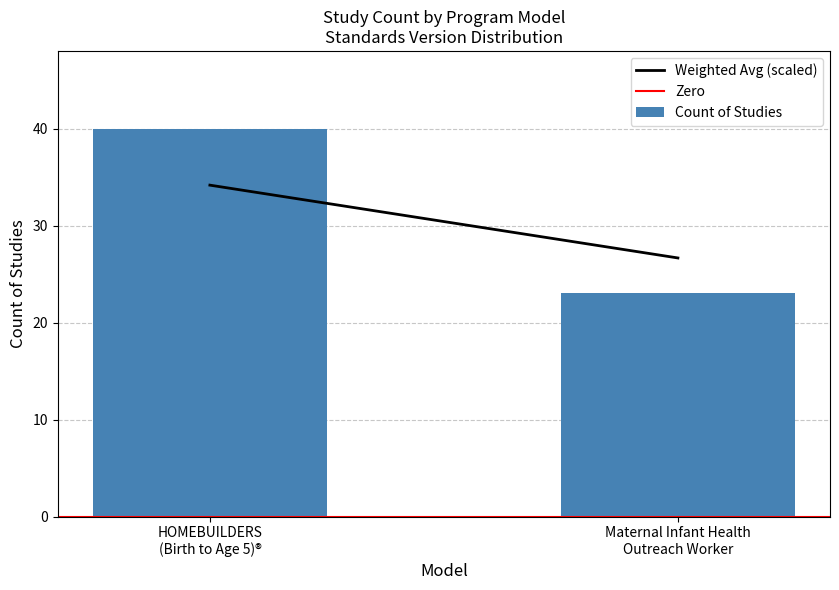

What is the greatest value displayed?

40